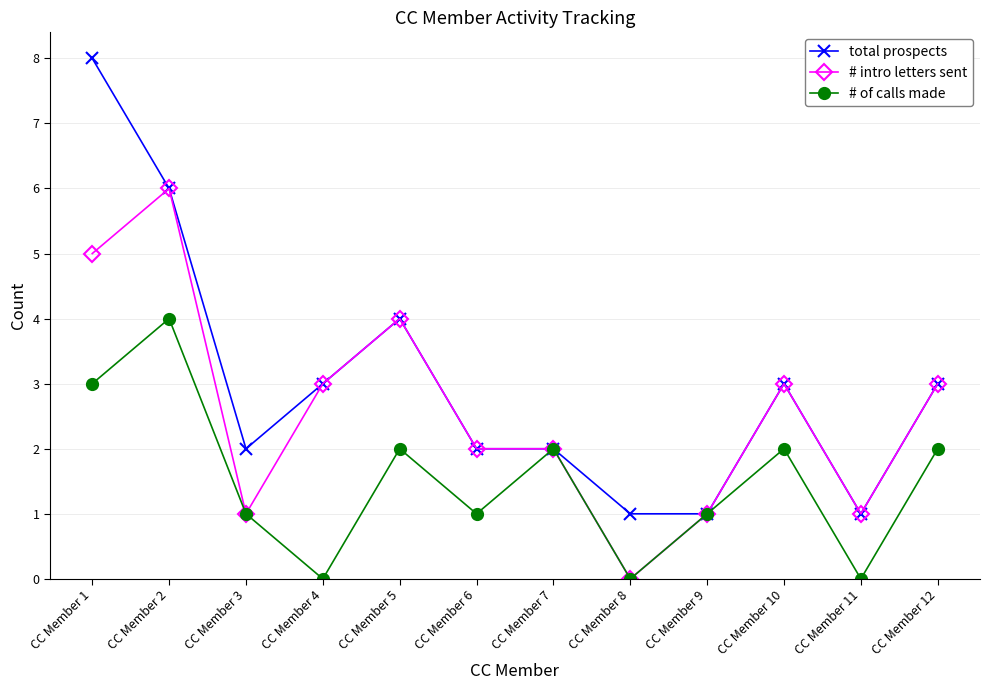

In # of calls made, how many points are higher than both neighbors (excluding endpoints)?

4